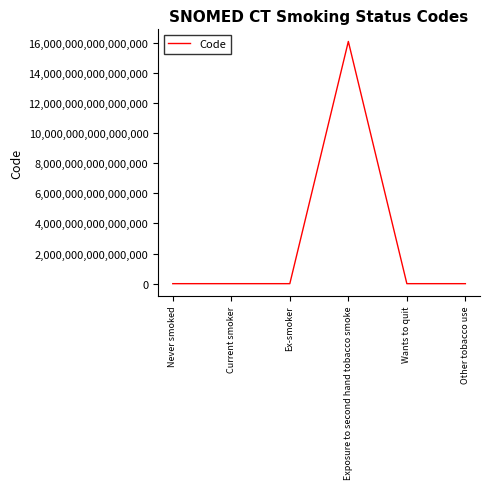

Where is the data nearest to the value 8045185504318055?

Other tobacco use